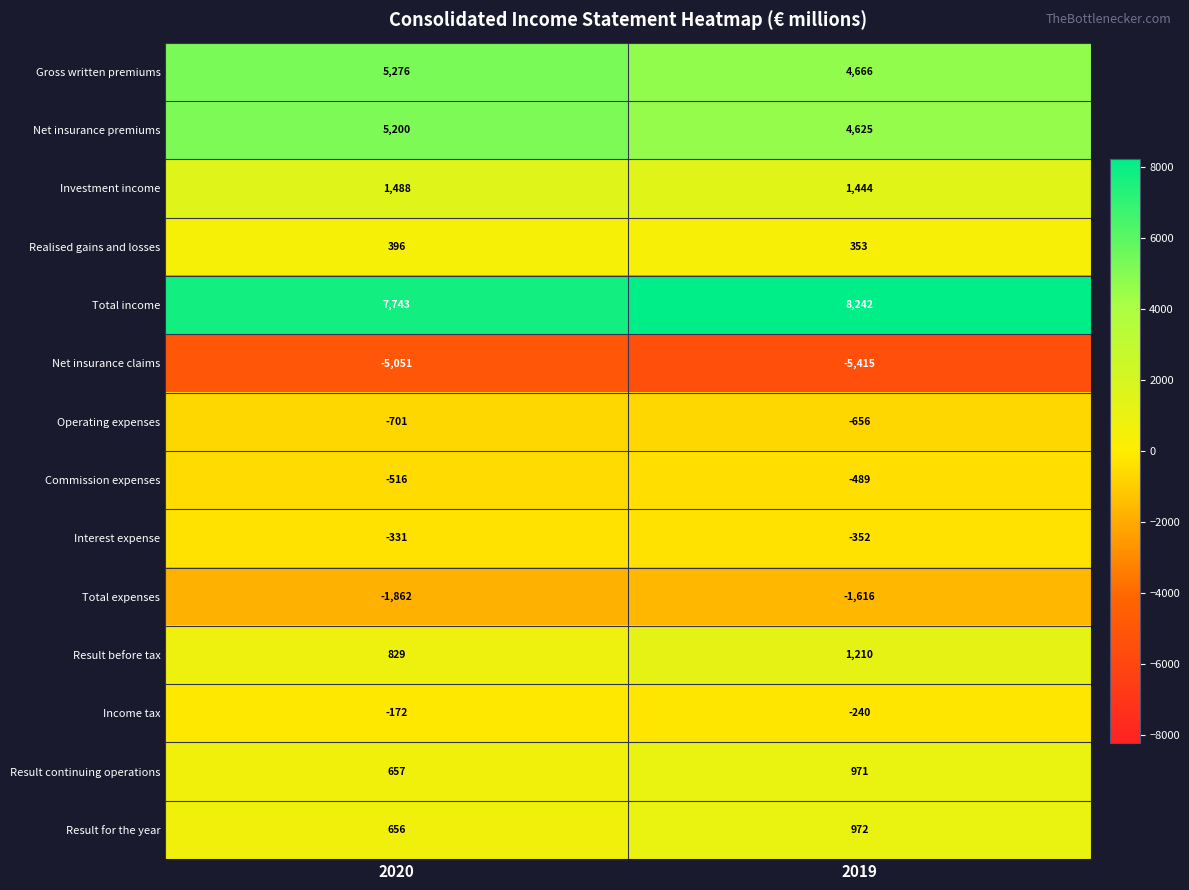

Which series has the largest total across all categories?

Total income